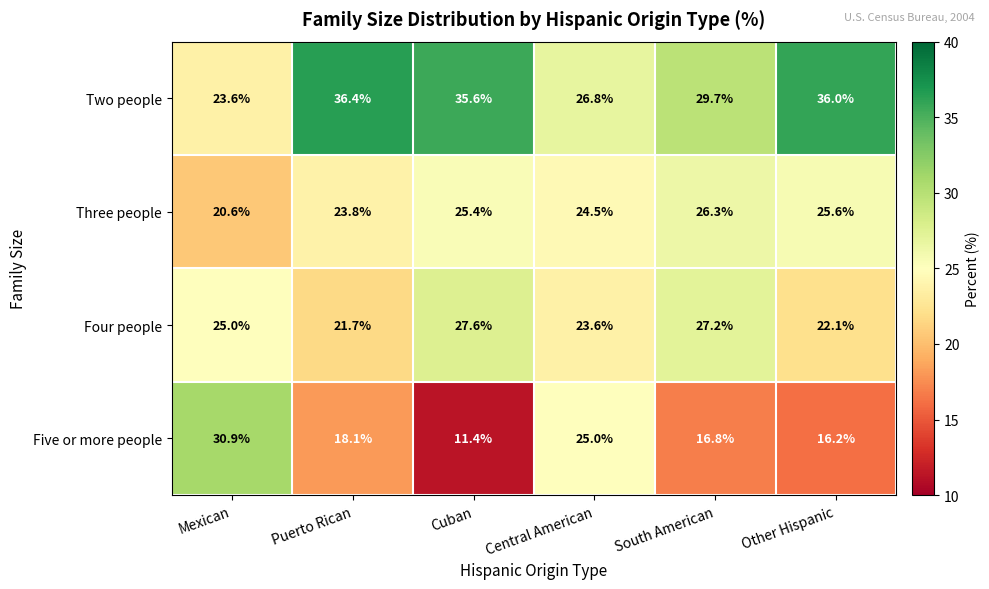

Which series has the largest total across all categories?

Two people